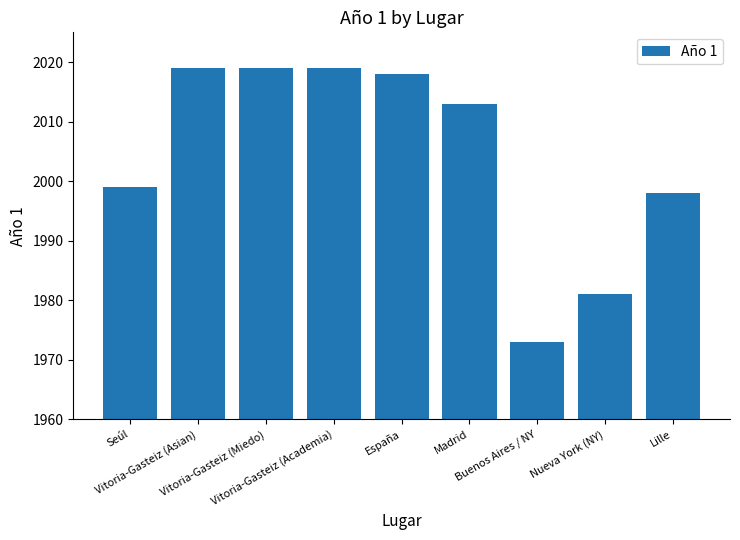

The value at Buenos Aires / NY is 2805. True or false?

False